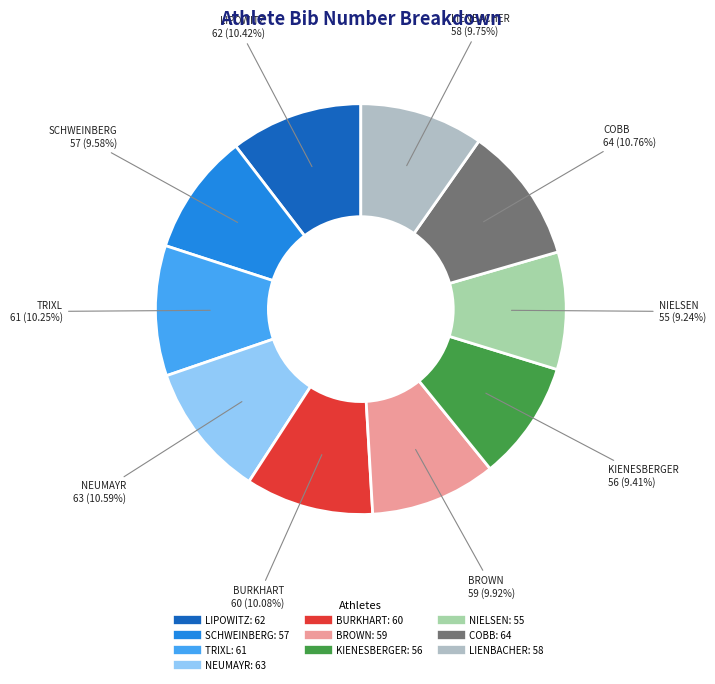

What is the ratio of the value at NIELSEN to the value at LIENBACHER?

0.9